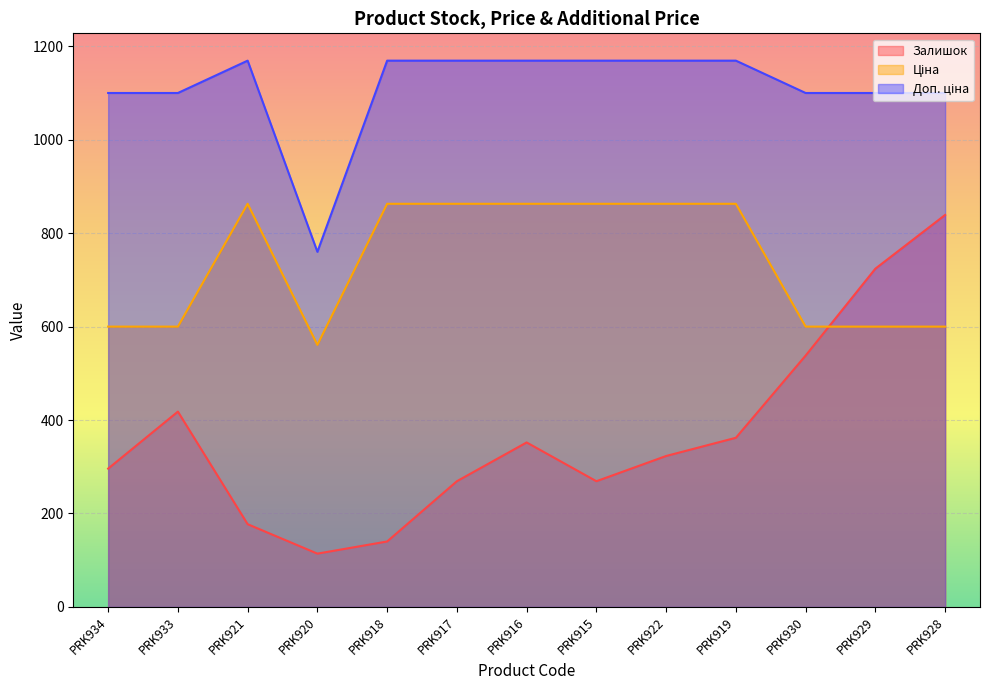

List the labels in order of Доп. ціна value, largest first.

PRK921, PRK918, PRK917, PRK916, PRK915, PRK922, PRK919, PRK934, PRK933, PRK930, PRK929, PRK928, PRK920